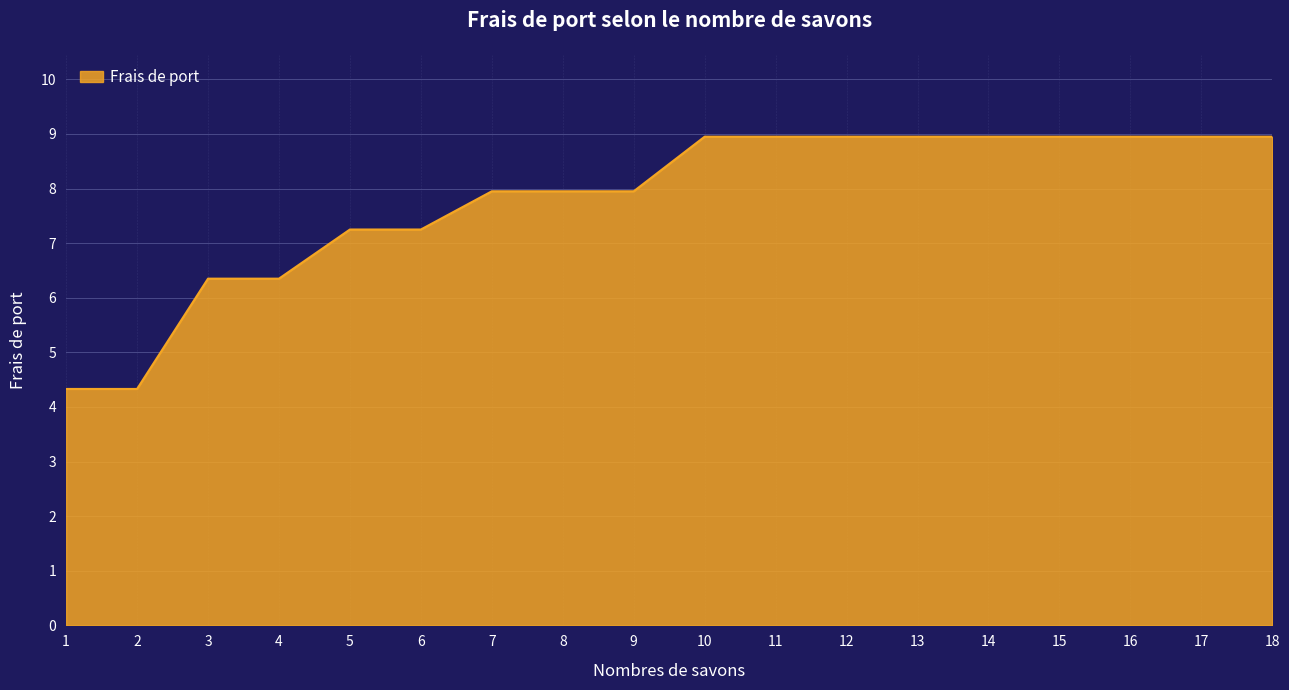

The value at 1 is 2.6. True or false?

False